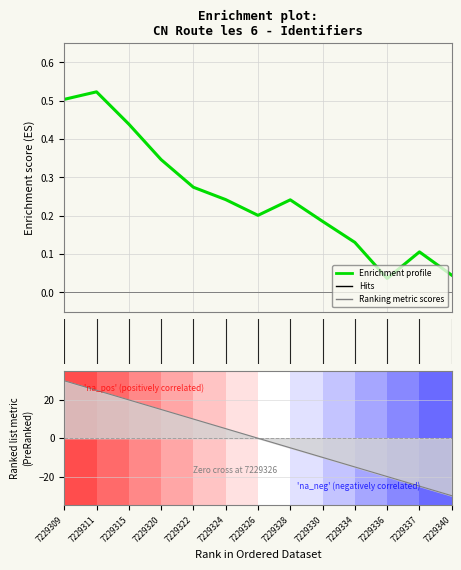

Between 12 and 2, which is larger?

2